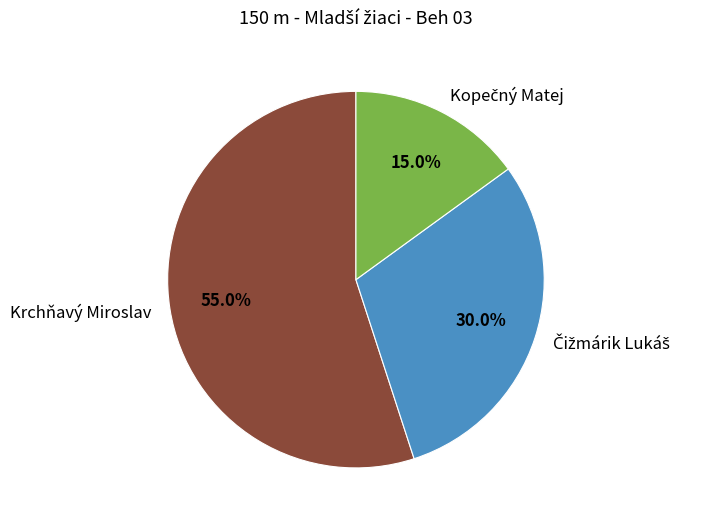

What portion of the pie excludes Krchňavý Miroslav?

45.0%